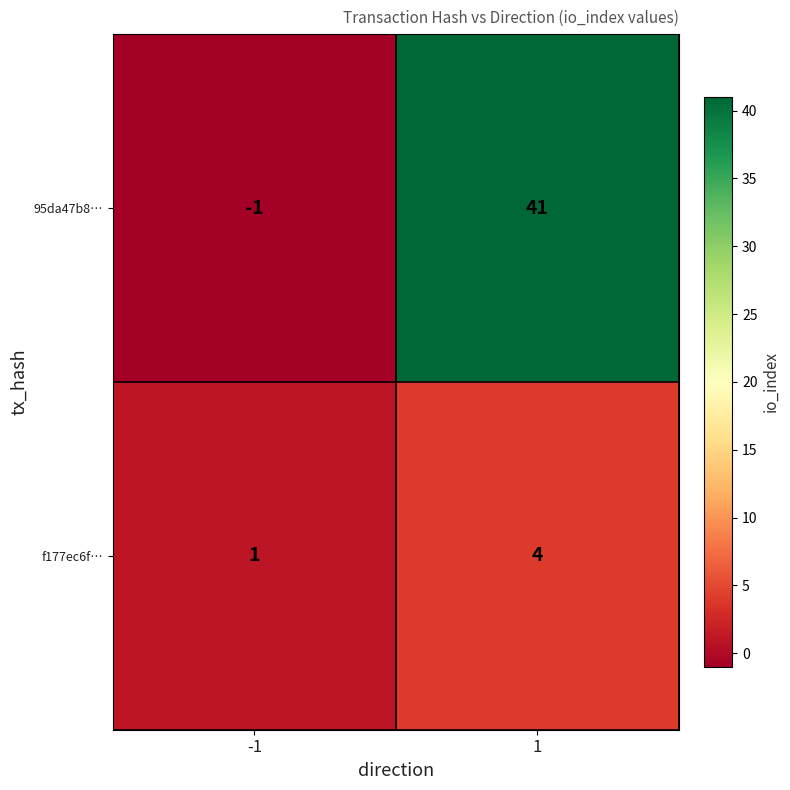

What is the smallest value displayed?

-1